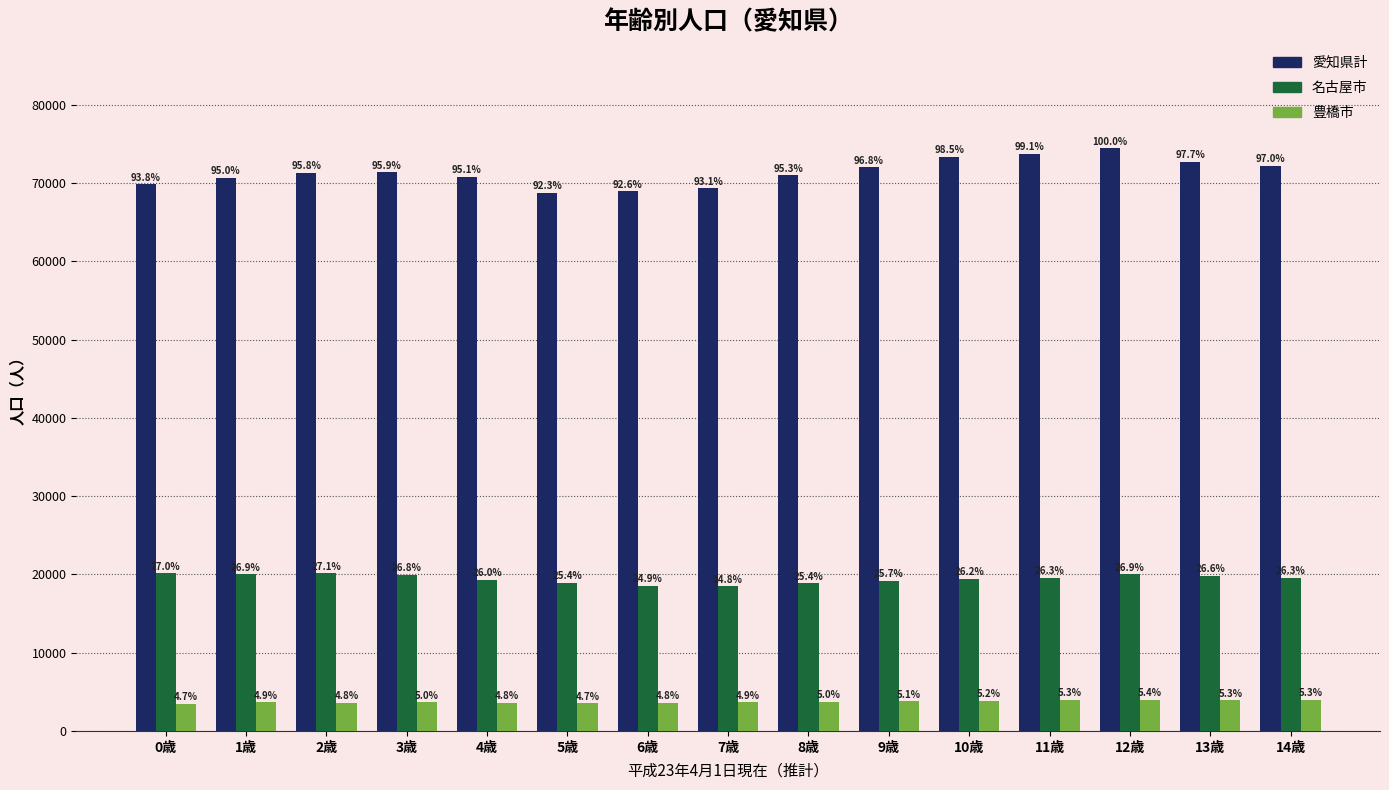

How many groups of bars are there?

15